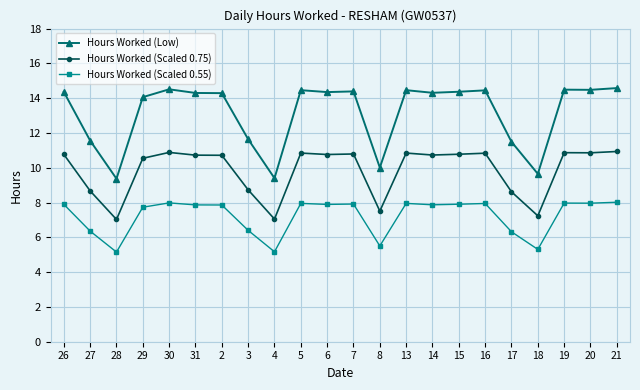

True or false: Hours Worked (Scaled 0.75) has more than 2 points higher than both neighbors.

True